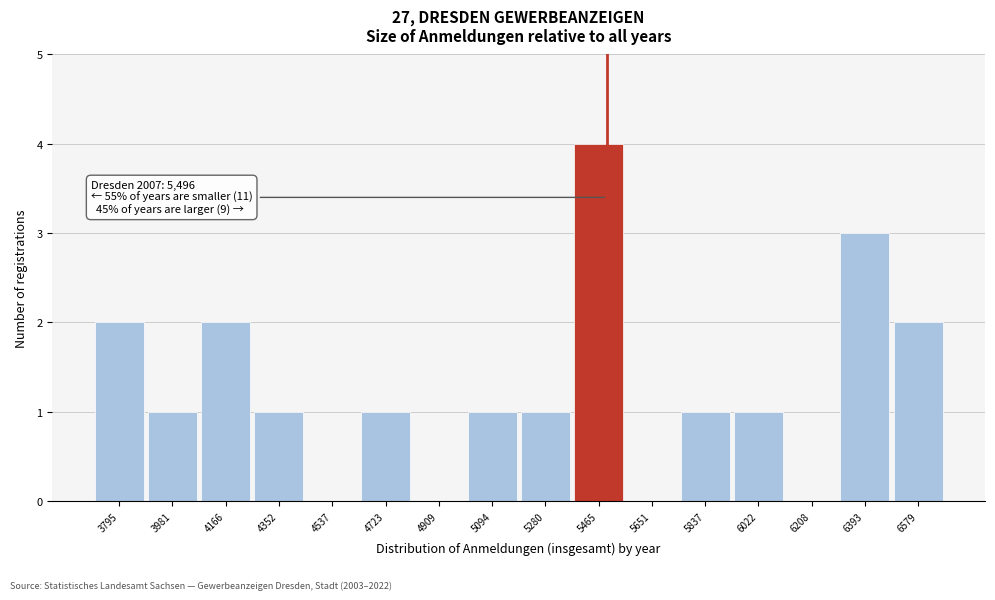

Over which range of the x-axis is the bar tallest?

5380 to 5560